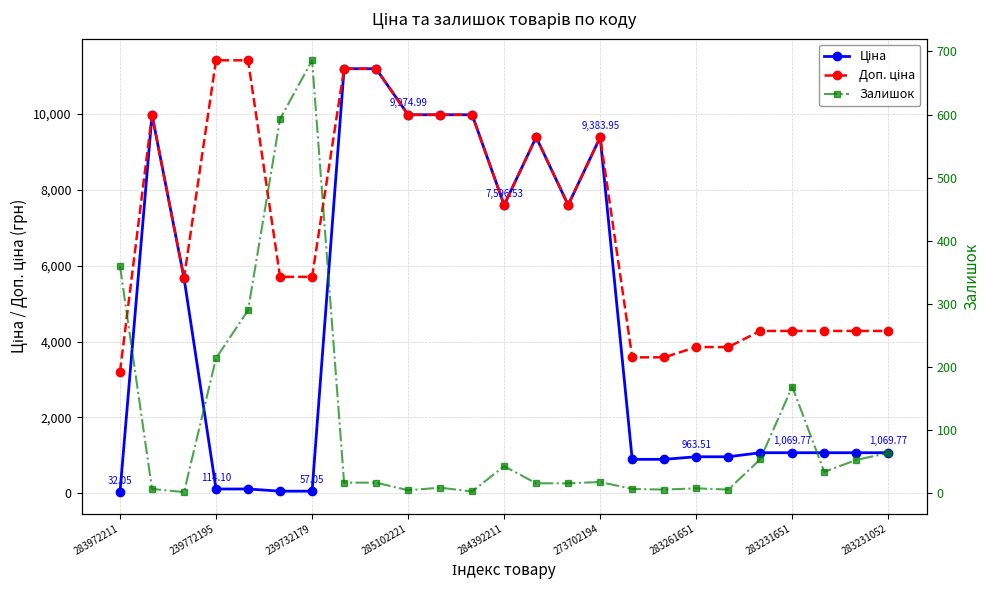

True or false: Ціна and Доп. ціна intersect in this chart.

False